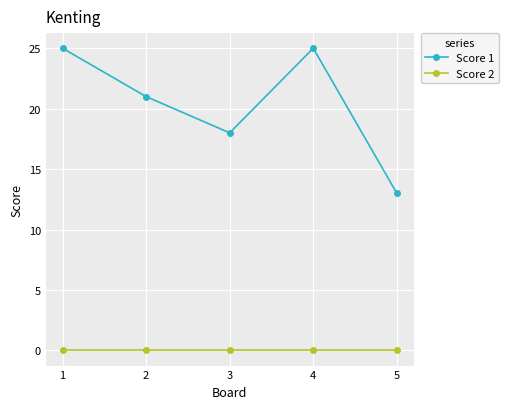

Reading right to left, what are all the values shown in this chart?

Score 1: 5=13	4=25	3=18	2=21	1=25
Score 2: 5=0	4=0	3=0	2=0	1=0